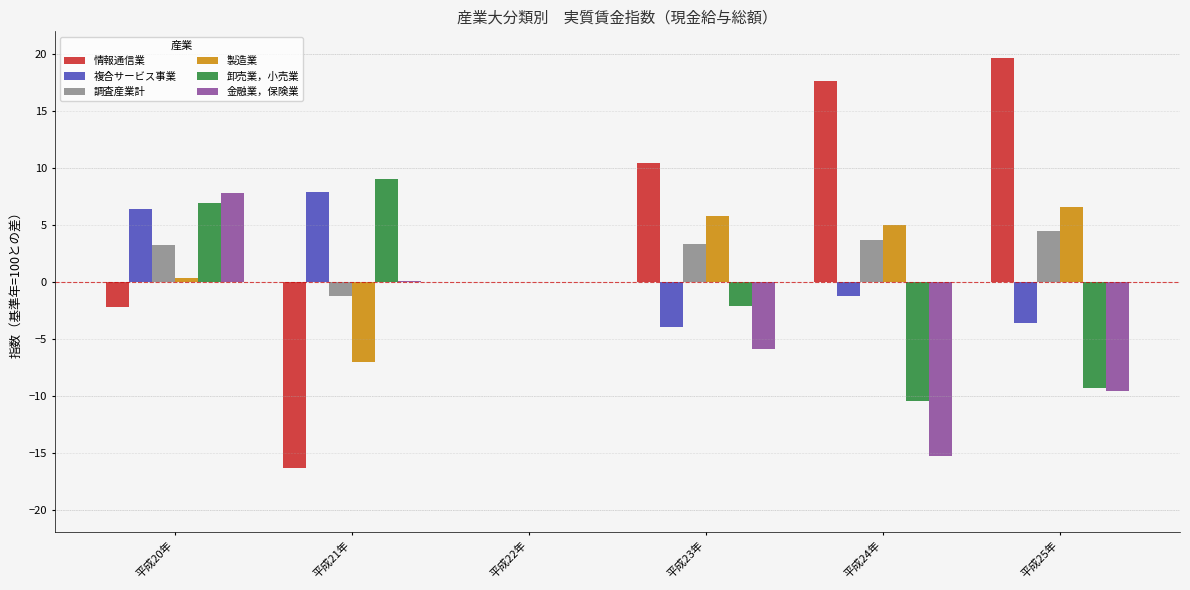

Which label corresponds to the largest value in the chart?

平成25年